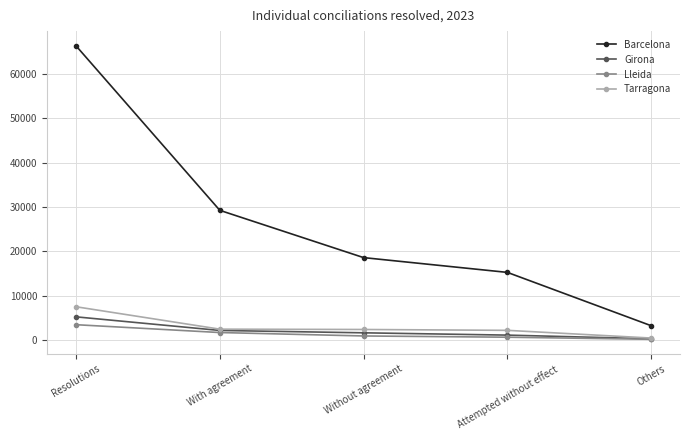

What is the value of the Tarragona point at the 4th from the left?

2197